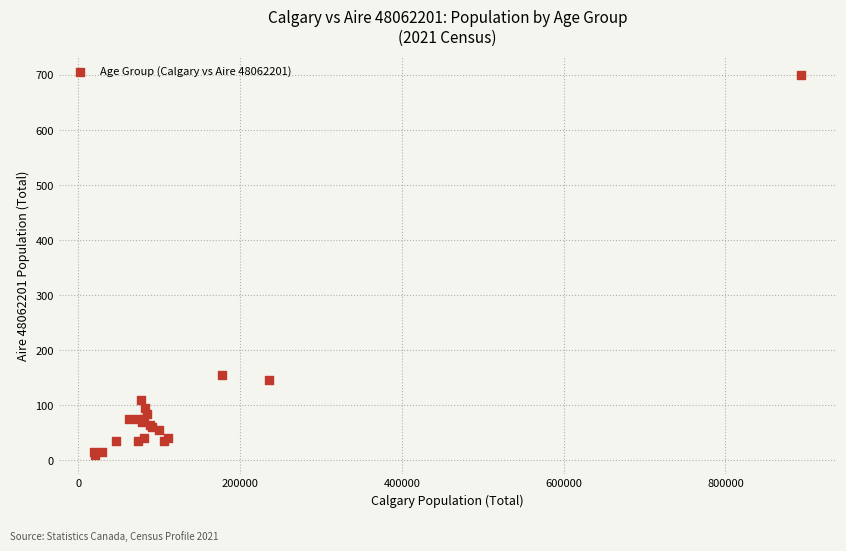

What Y value in the scatter plot is closest to 355?

155